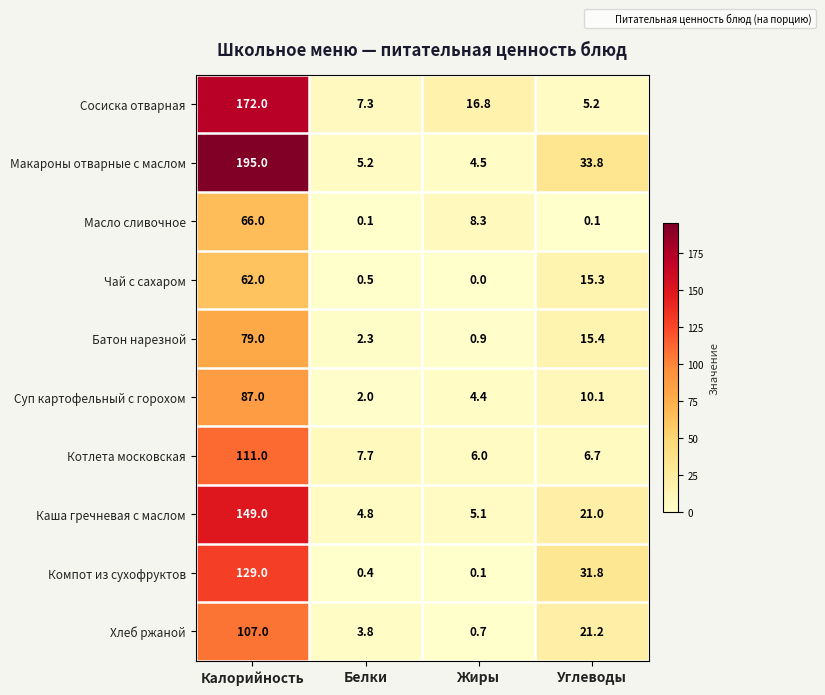

At which category is the sum across all series the highest?

Калорийность